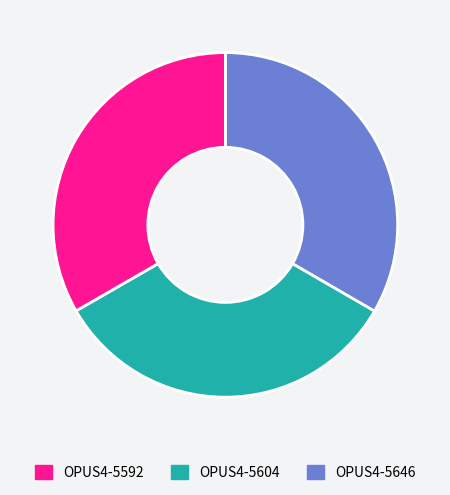

Is there any slice that represents more than half of the pie?

No